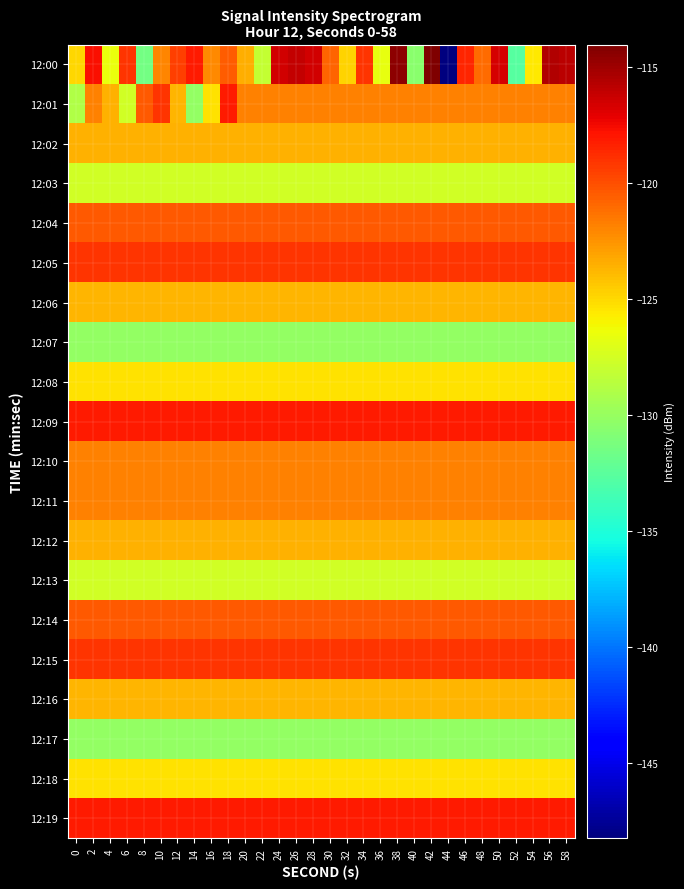

What is the total value across all series at 18?

-2458.3